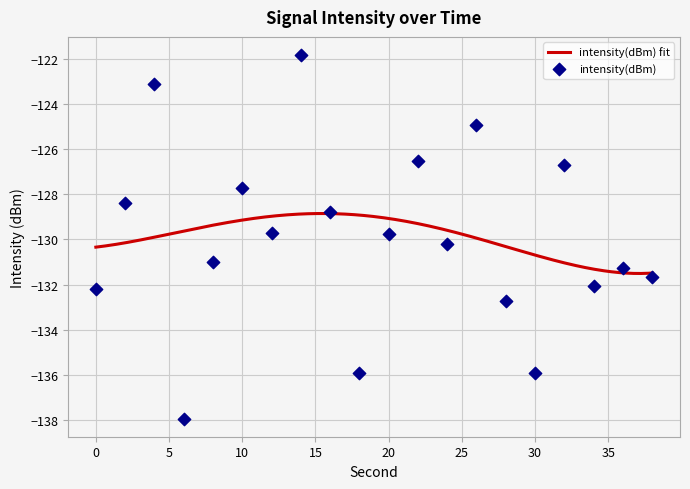

Between 2 and 8, which is larger?

2